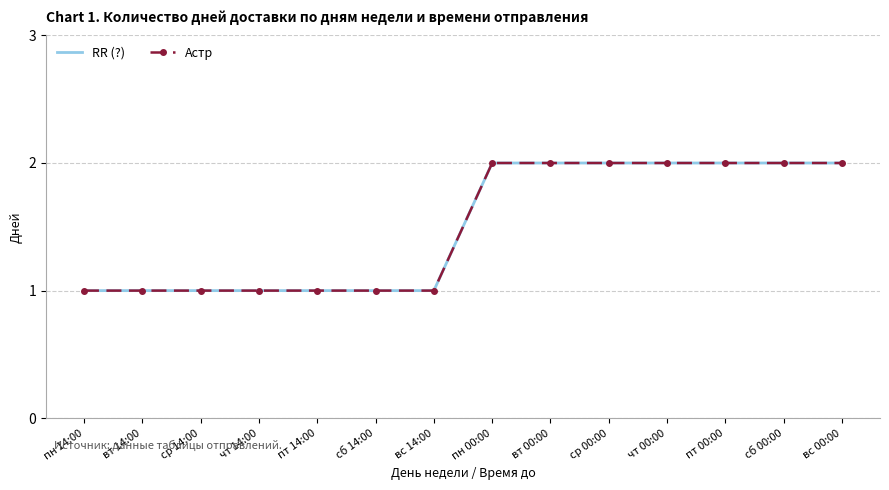

Reading left to right, transcribe all the data shown in this chart.

RR (?): пн 14:00=1	вт 14:00=1	ср 14:00=1	чт 14:00=1	пт 14:00=1	сб 14:00=1	вс 14:00=1	пн 00:00=2	вт 00:00=2	ср 00:00=2	чт 00:00=2	пт 00:00=2	сб 00:00=2	вс 00:00=2
Астр: пн 14:00=1	вт 14:00=1	ср 14:00=1	чт 14:00=1	пт 14:00=1	сб 14:00=1	вс 14:00=1	пн 00:00=2	вт 00:00=2	ср 00:00=2	чт 00:00=2	пт 00:00=2	сб 00:00=2	вс 00:00=2